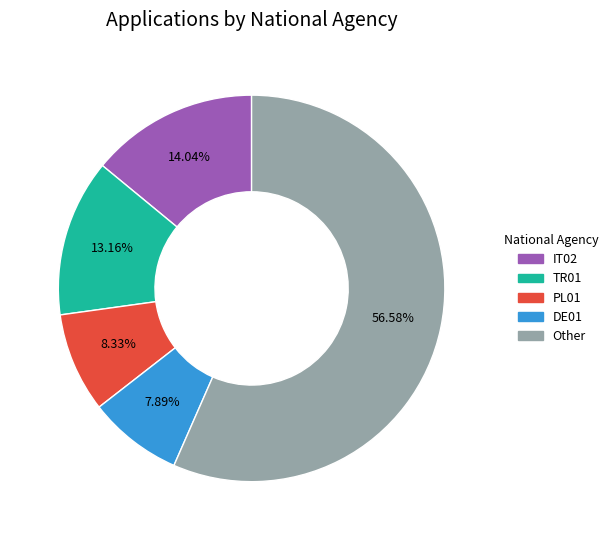

Is there a majority slice in this chart?

Yes